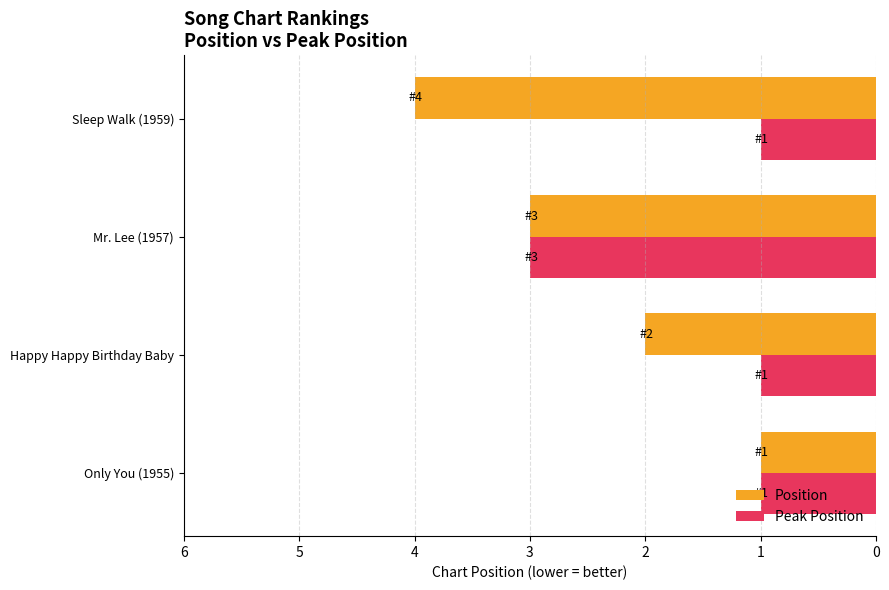

Which series has the widest spread of values?

Position